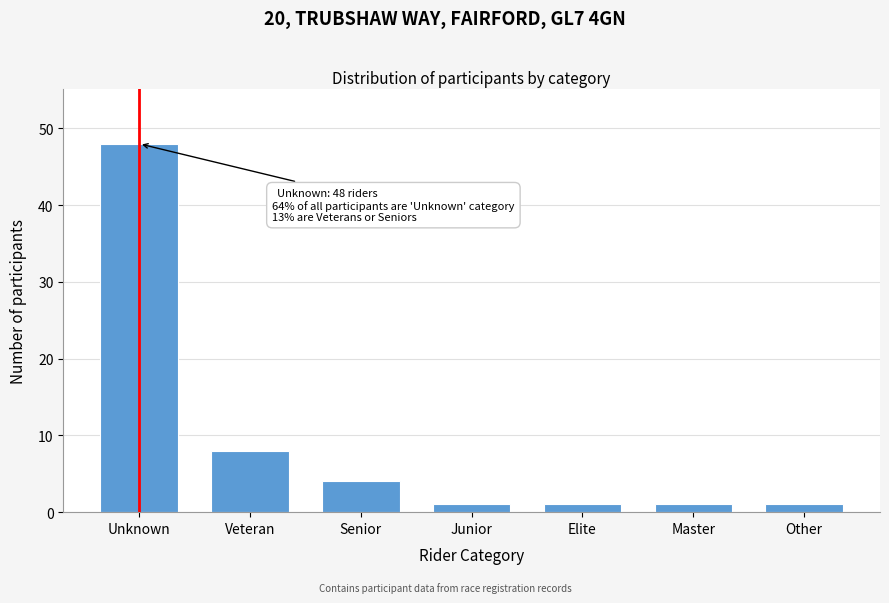

Reading right to left, extract all data points from this chart.

1	1	1	1	4	8	48